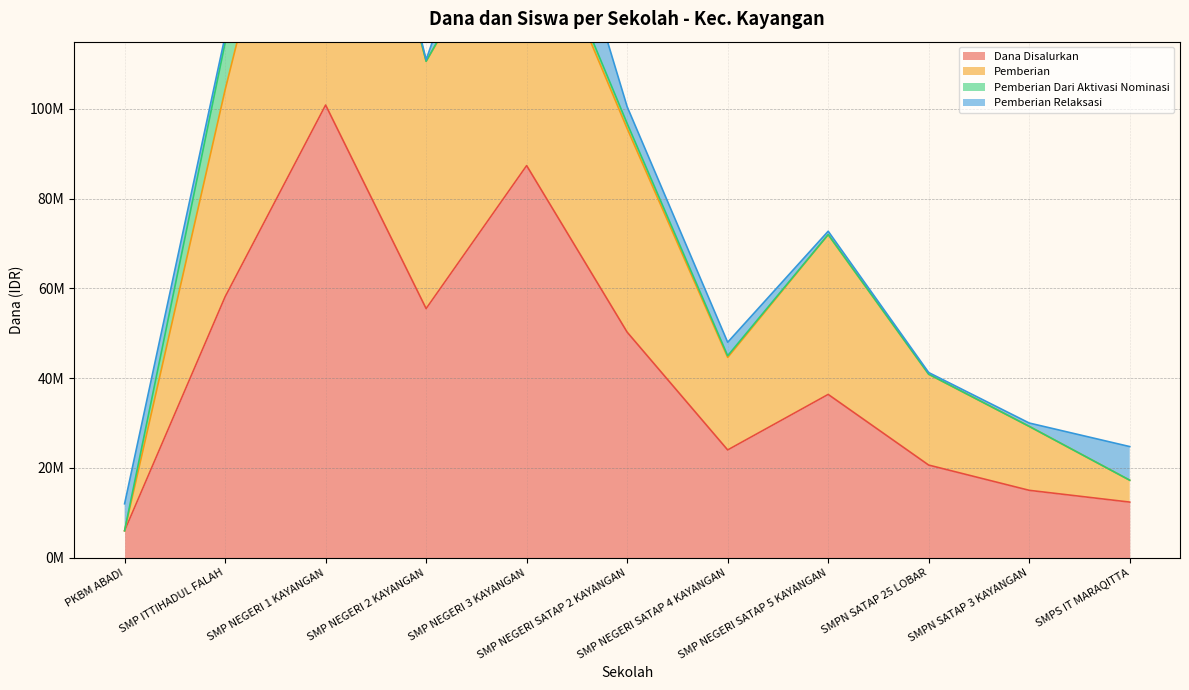

At which label does Siswa Disalurkan reach its peak?

SMP NEGERI 1 KAYANGAN